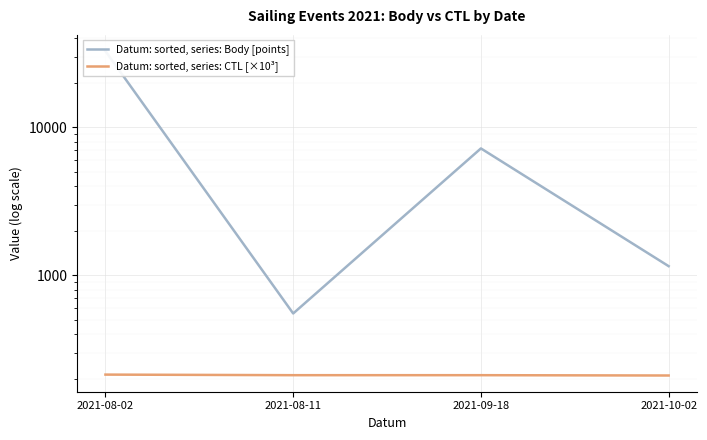

Which series has the largest range (max minus min)?

Datum: sorted, series: Body [points]